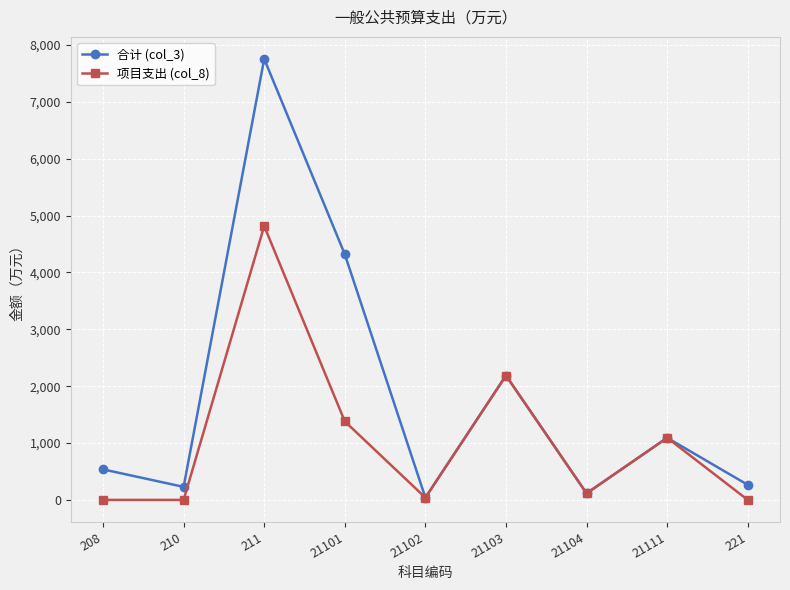

Count the number of categories in the chart.

9